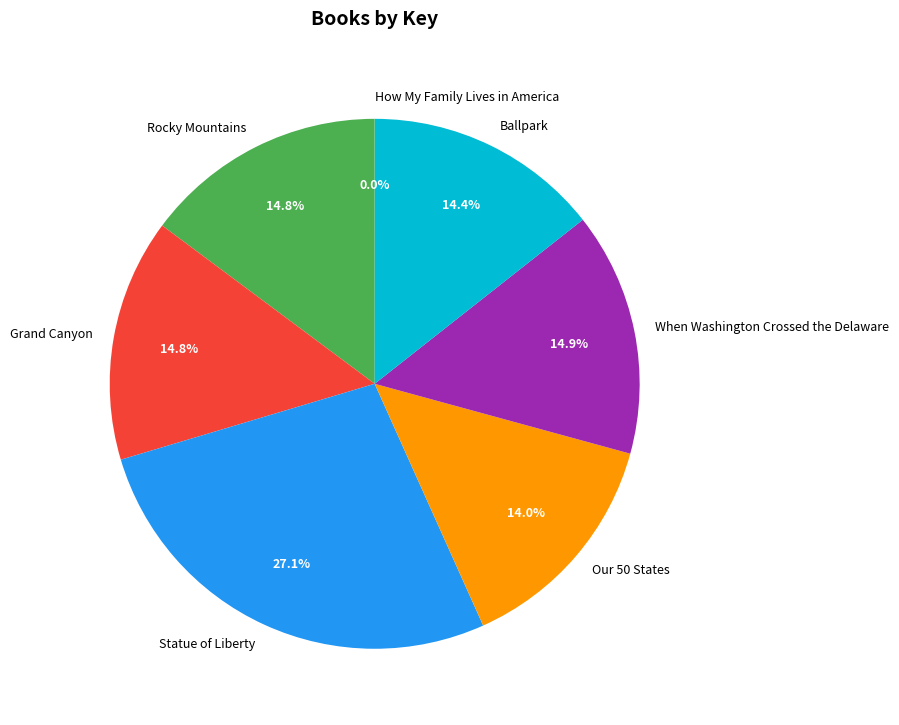

What percentage is the Ballpark slice, to the nearest percent?

14%